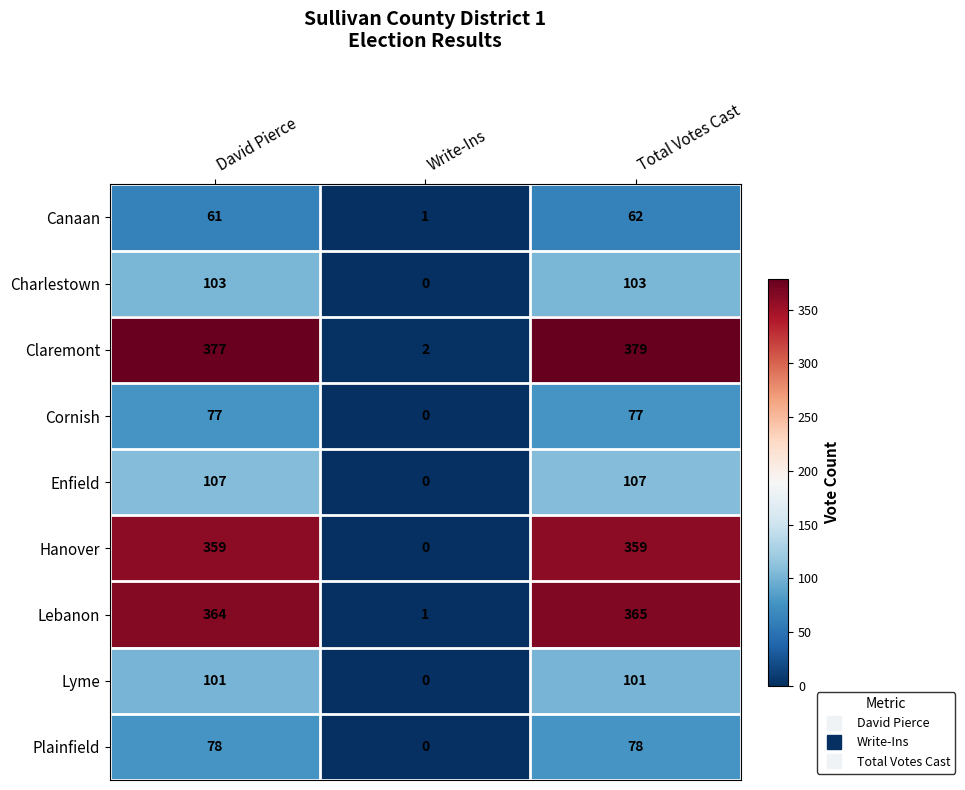

List the series in order of their peak value, highest first.

Claremont, Lebanon, Hanover, Enfield, Charlestown, Lyme, Plainfield, Cornish, Canaan